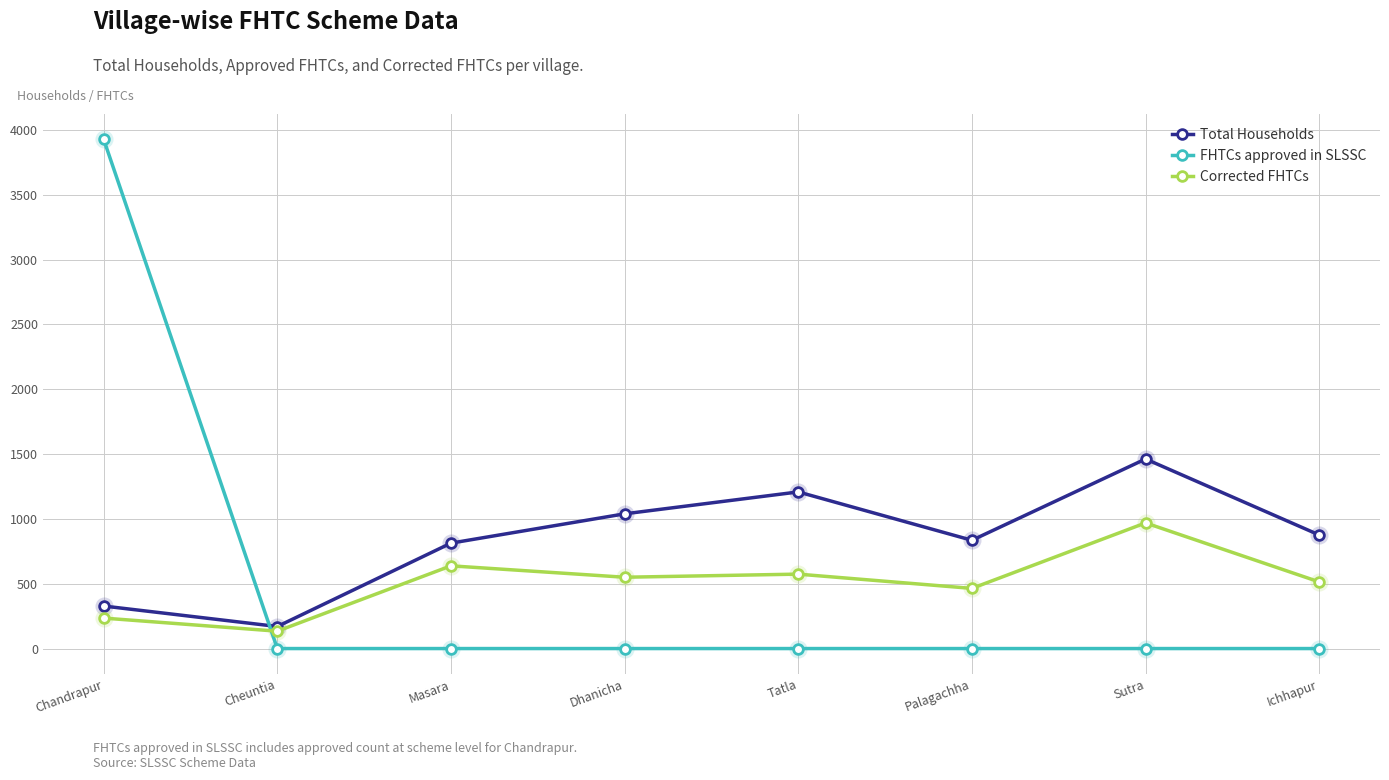

Rank the series at Ichhapur from lowest to highest value.

FHTCs approved in SLSSC, Corrected FHTCs, Total Households